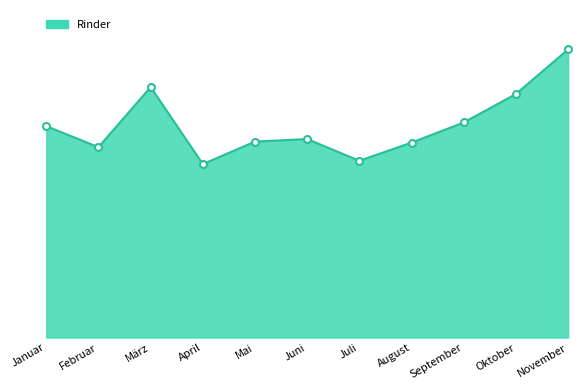

Does the chart have visible grid lines?

No